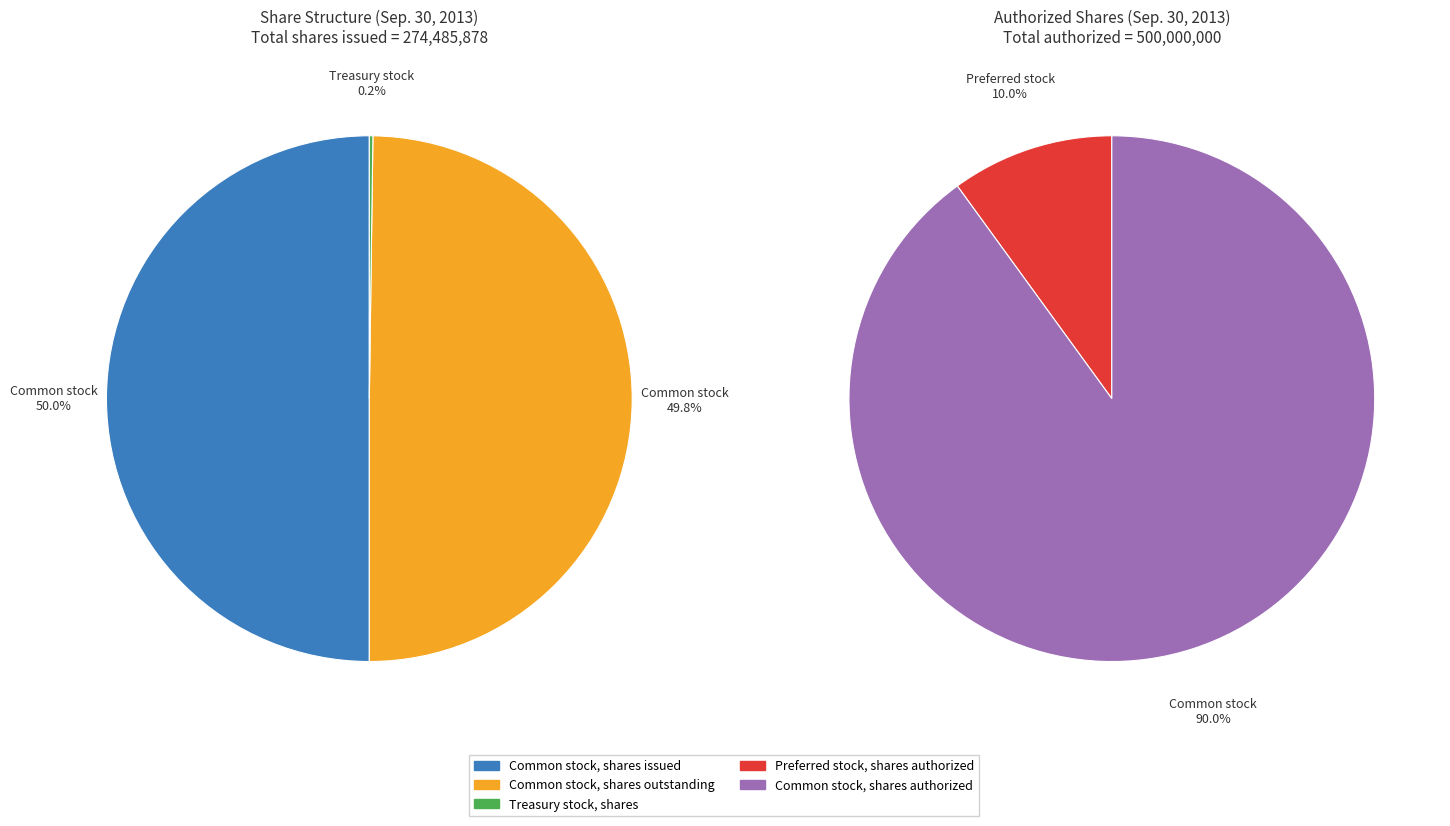

Which slice represents more than half of the pie?

Common stock, shares authorized